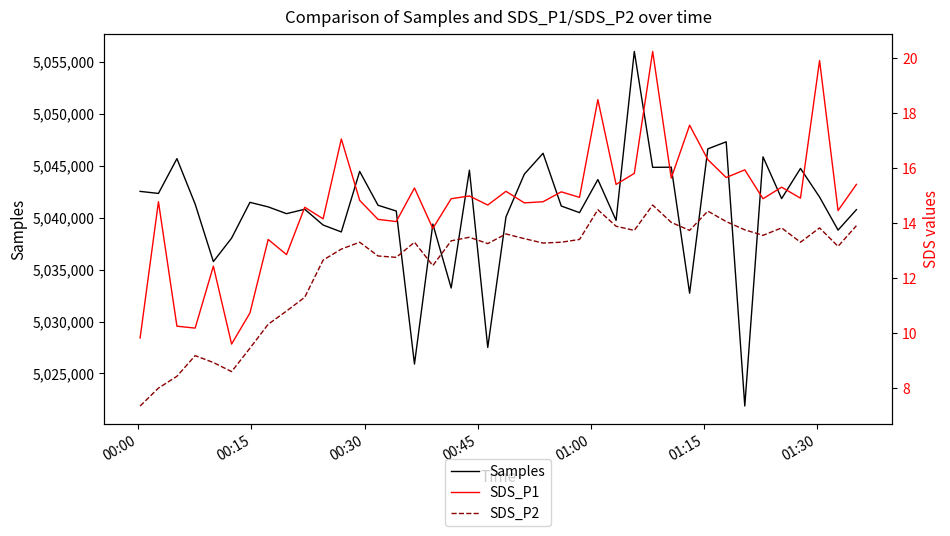

True or false: Samples has a value of 8431711.2 at 01:00.

False